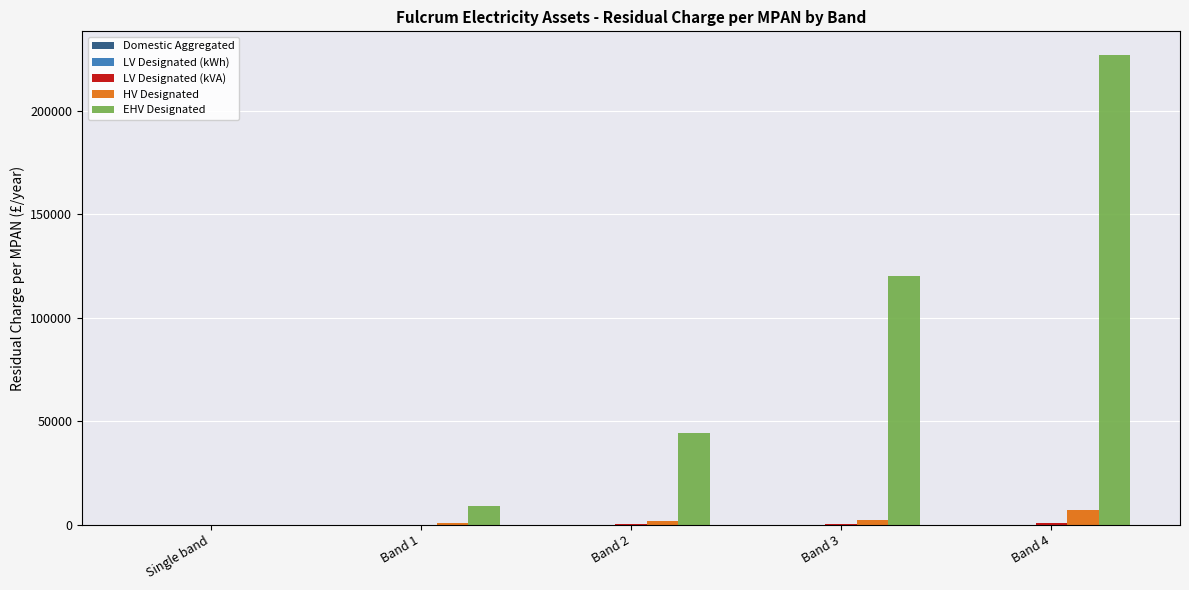

Which category has the highest value across all series?

Band 4